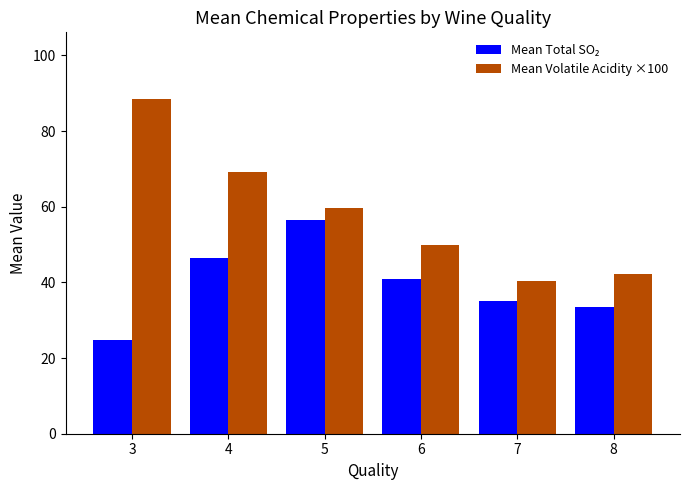

True or false: Mean Volatile Acidity ×100 has a value of 123.4 at 3.

False